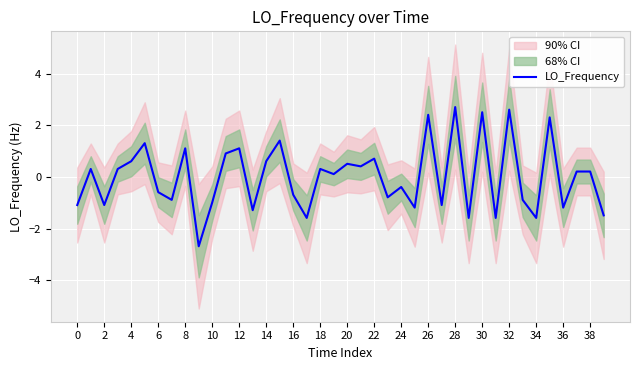

What is the maximum value for LO_Frequency?

2.7